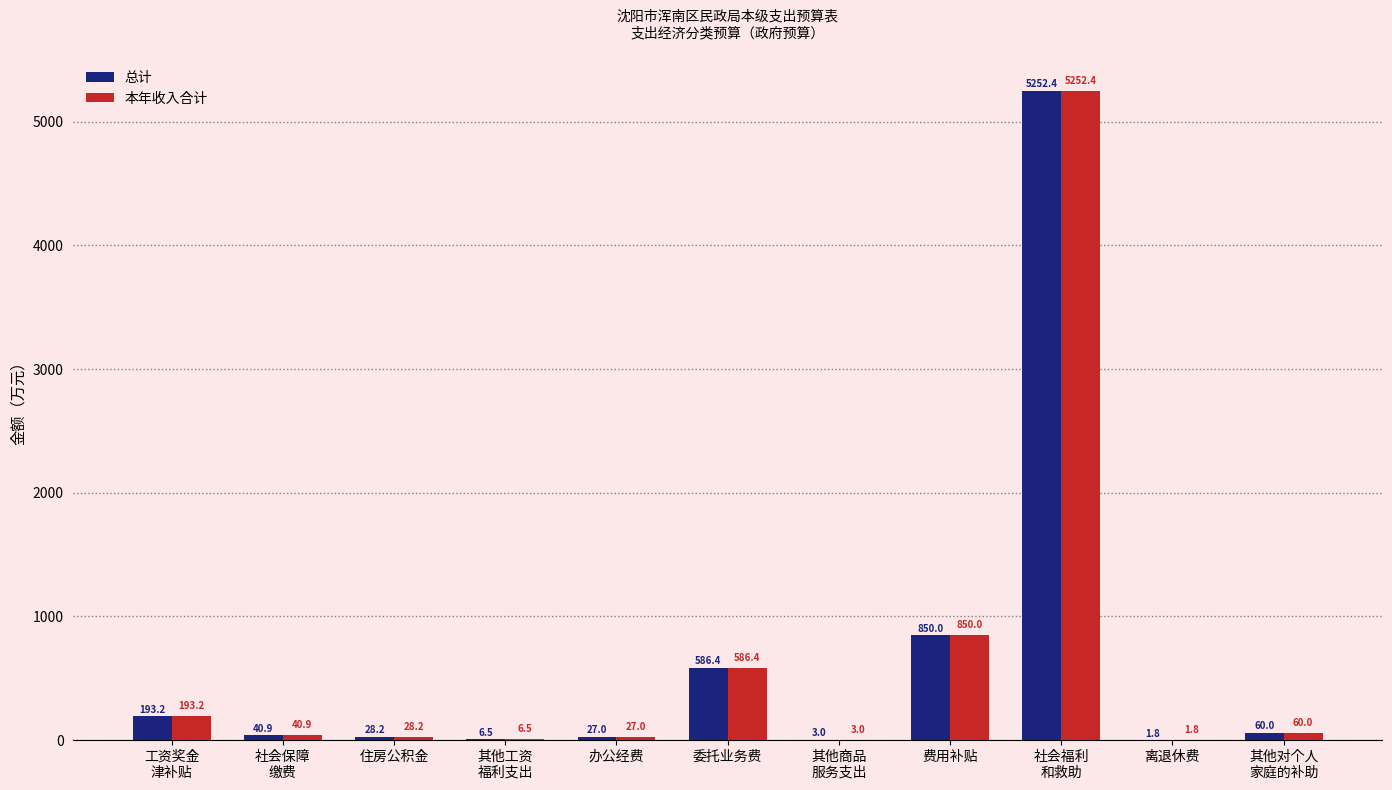

Reading right to left, extract all data points from this chart.

总计: 其他对个人
家庭的补助=60.0	离退休费=1.8	社会福利
和救助=5252.4	费用补贴=850.0	其他商品
服务支出=3.0	委托业务费=586.4	办公经费=27.0	其他工资
福利支出=6.5	住房公积金=28.2	社会保障
缴费=40.9	工资奖金
津补贴=193.2
本年收入合计: 其他对个人
家庭的补助=60.0	离退休费=1.8	社会福利
和救助=5252.4	费用补贴=850.0	其他商品
服务支出=3.0	委托业务费=586.4	办公经费=27.0	其他工资
福利支出=6.5	住房公积金=28.2	社会保障
缴费=40.9	工资奖金
津补贴=193.2